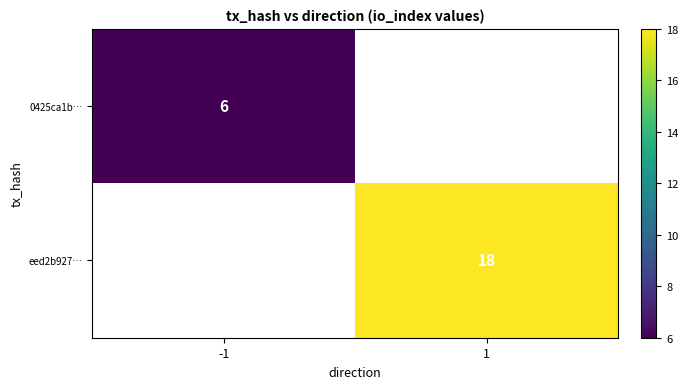

List the series in order of their peak value, lowest first.

0425ca1b…, eed2b927…